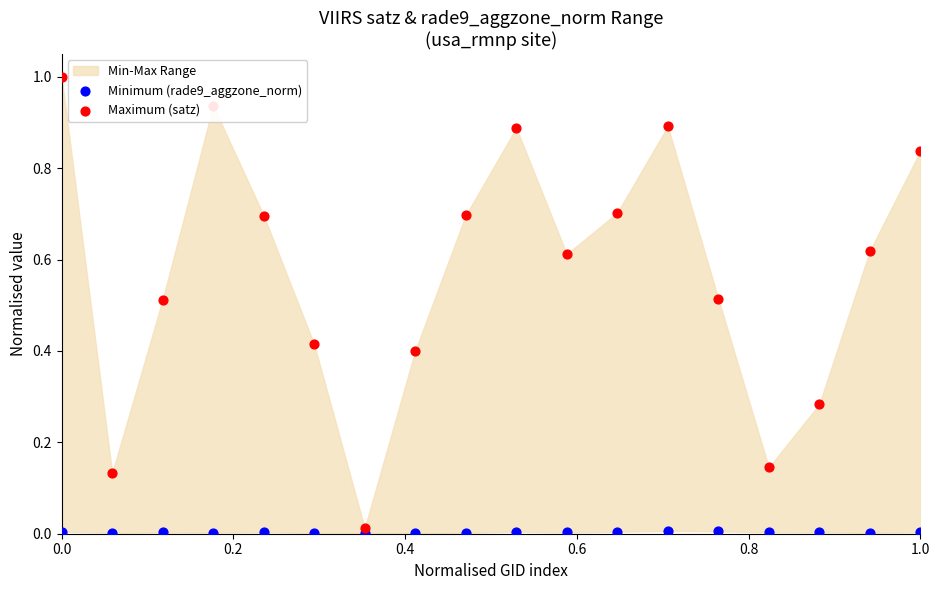

Which series has the largest total across all categories?

Maximum (satz)